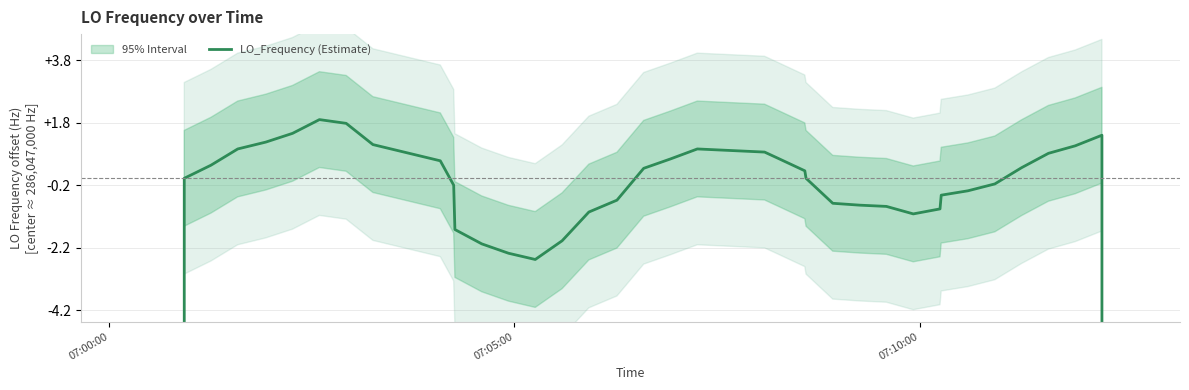

True or false: the data has more than 1 interior local peaks.

True